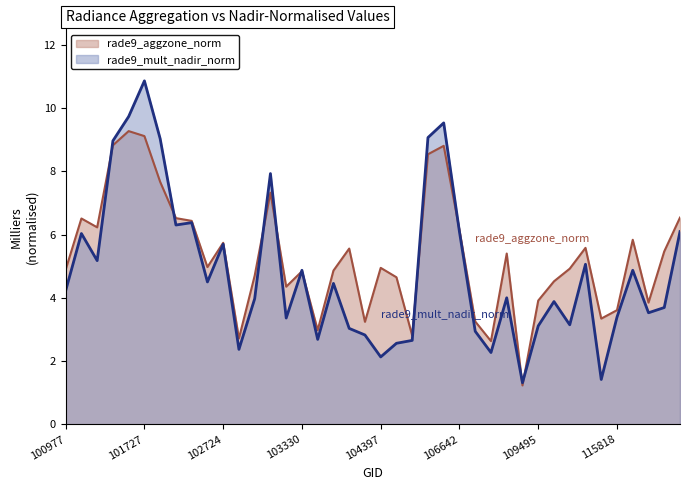

Which label corresponds to the smallest value in the chart?

109147